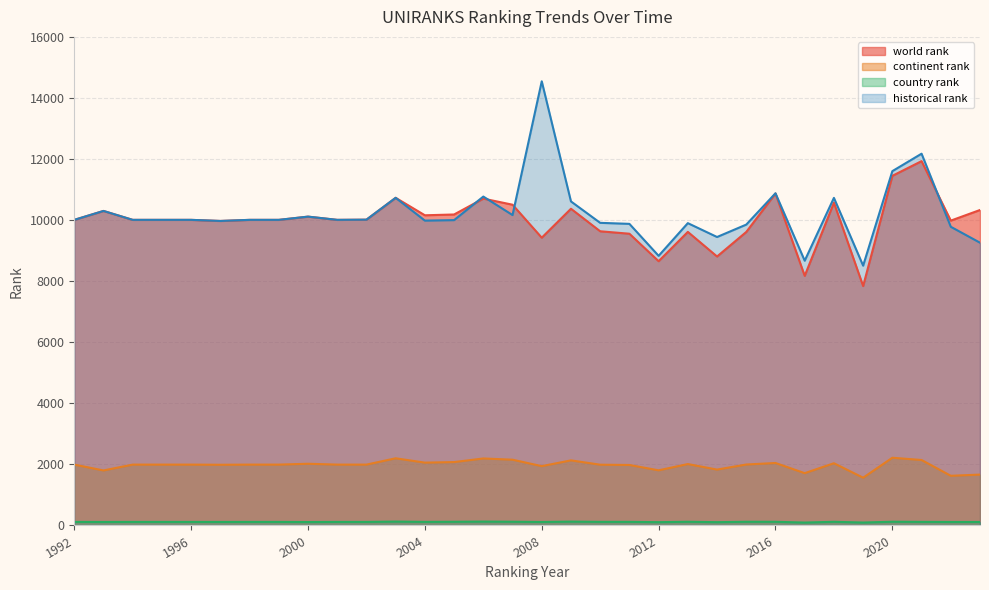

Reading left to right, transcribe all the data shown in this chart.

world rank: 10008.0	10300.0	10008.0	10008.0	10008.0	9972.0	10008.0	10008.0	10114.0	10008.0	10014.0	10730.0	10158.0	10184.0	10704.0	10504.0	9424.0	10372.0	9634.0	9554.0	8654.0	9614.0	8808.0	9612.0	10871.0	8175.0	10570.0	7840.0	11450.0	11931.0	9983.0	10331.0
continent rank: 1993.0	1802.0	1993.0	1993.0	1993.0	1988.0	1993.0	1993.0	2021.0	1993.0	1993.0	2200.0	2058.0	2076.0	2194.0	2154.0	1943.0	2132.0	1990.0	1981.0	1806.0	2011.0	1830.0	1996.0	2046.0	1713.0	2038.0	1564.0	2218.0	2144.0	1627.0	1666.0
country rank: 116.0	114.0	116.0	116.0	116.0	115.0	116.0	116.0	112.0	116.0	116.0	127.0	117.0	121.0	127.0	122.0	114.0	126.0	118.0	118.0	108.0	121.0	108.0	121.0	120.0	95.0	120.0	96.0	122.0	117.0	114.0	114.0
historical rank: 10008.0	10300.0	10008.0	10008.0	10008.0	9972.0	10008.0	10008.0	10114.0	10008.0	10014.0	10730.0	9983.5	9999.5	10771.0	10165.5	14545.5	10611.5	9910.5	9877.0	8830.0	9900.5	9446.5	9853.0	10878.5	8670.5	10728.0	8508.0	11603.5	12175.0	9781.5	9260.0